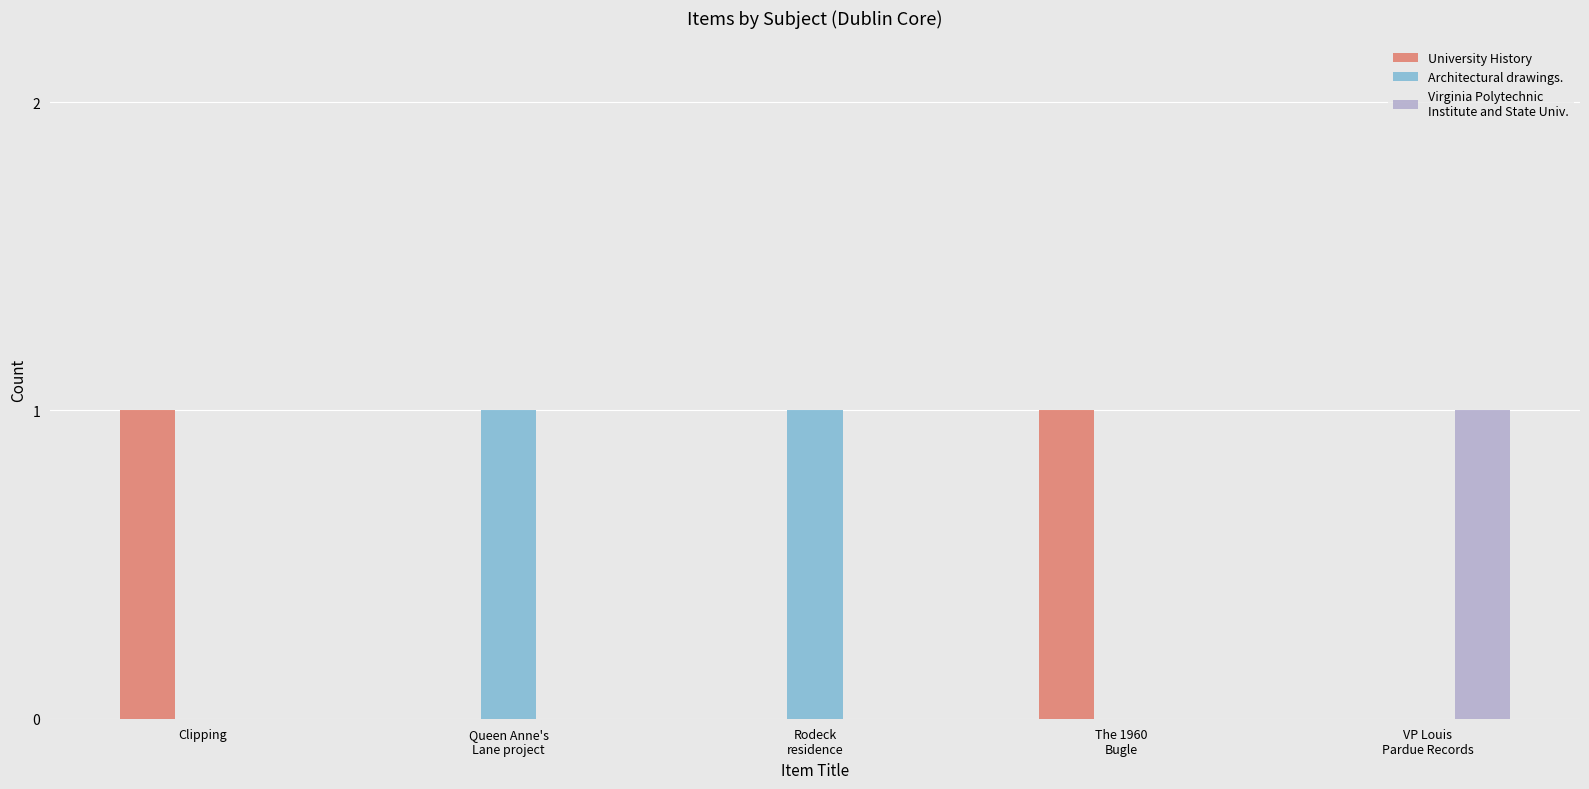

Which has a higher value, Queen Anne's
Lane project or Rodeck
residence?

Queen Anne's
Lane project